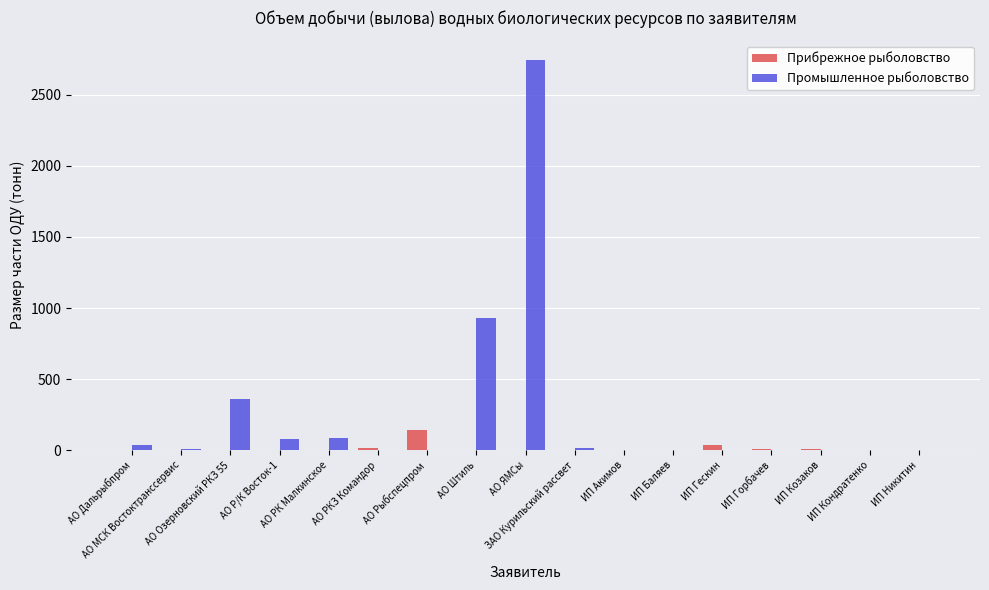

What is the maximum value for Прибрежное рыболовство?

139.8